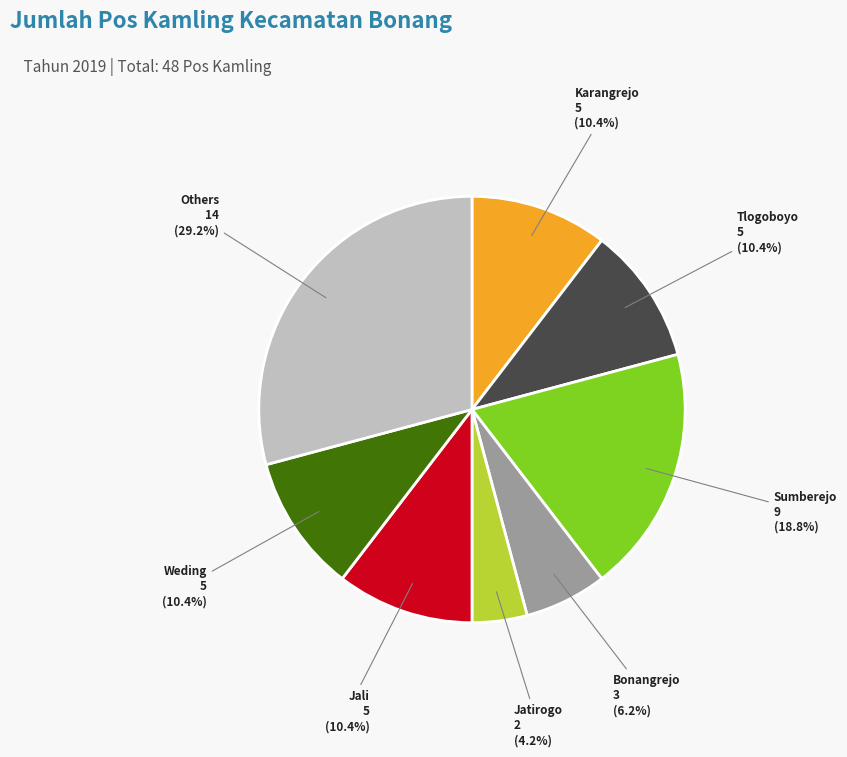

Does any single category account for the majority?

No